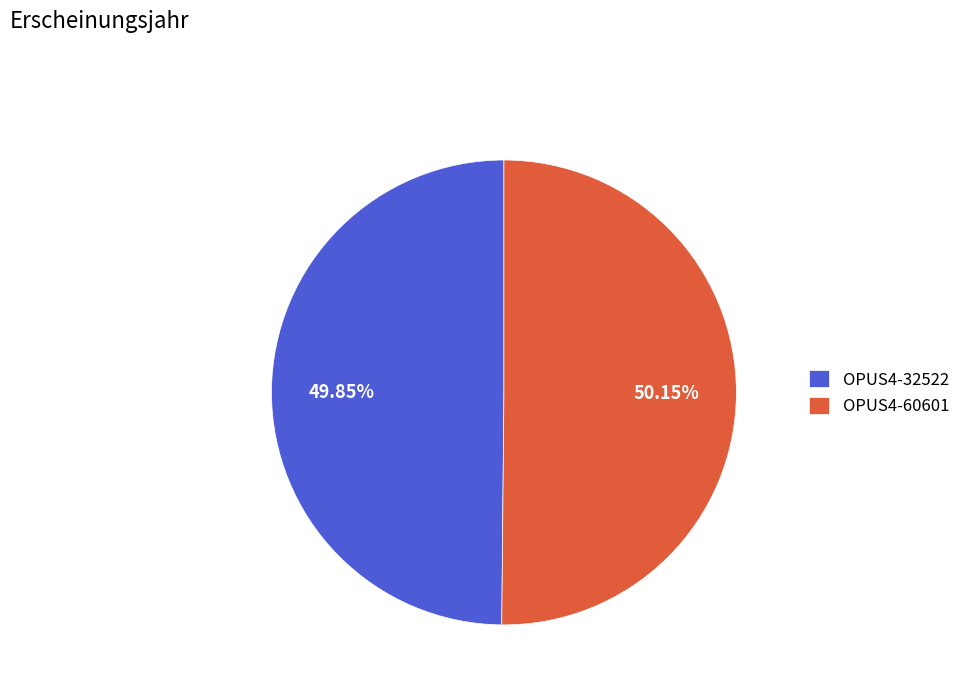

Is the sum of OPUS4-32522 and OPUS4-60601 greater than half?

Yes